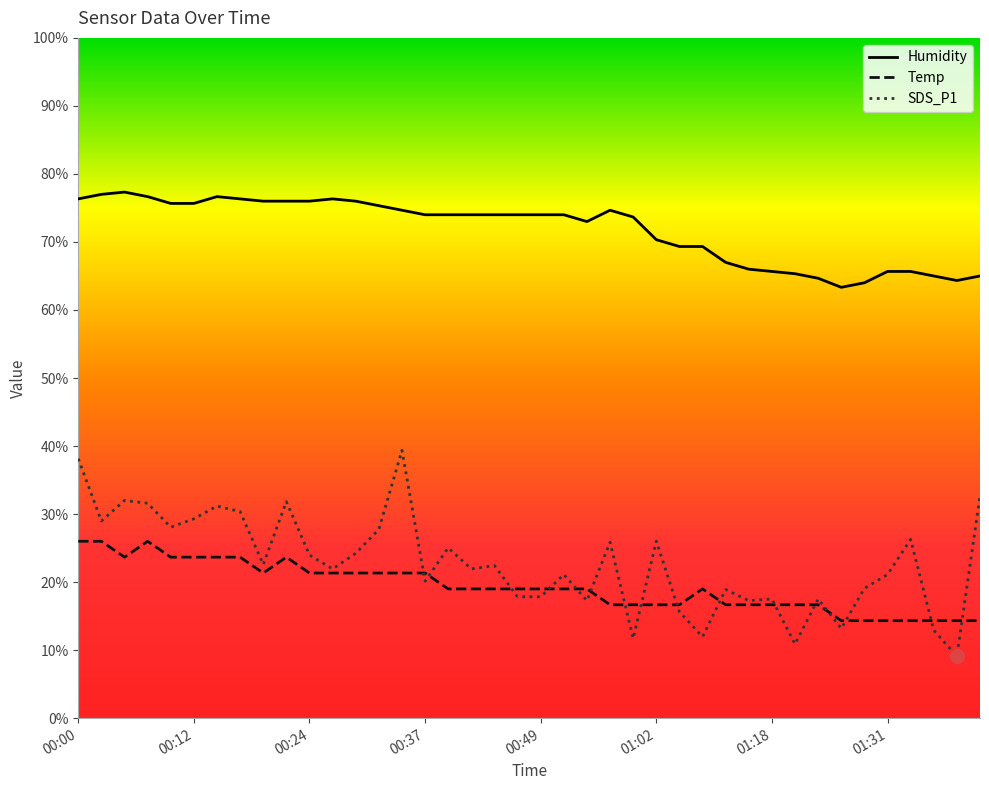

How many values in the Humidity series are below 73?

16